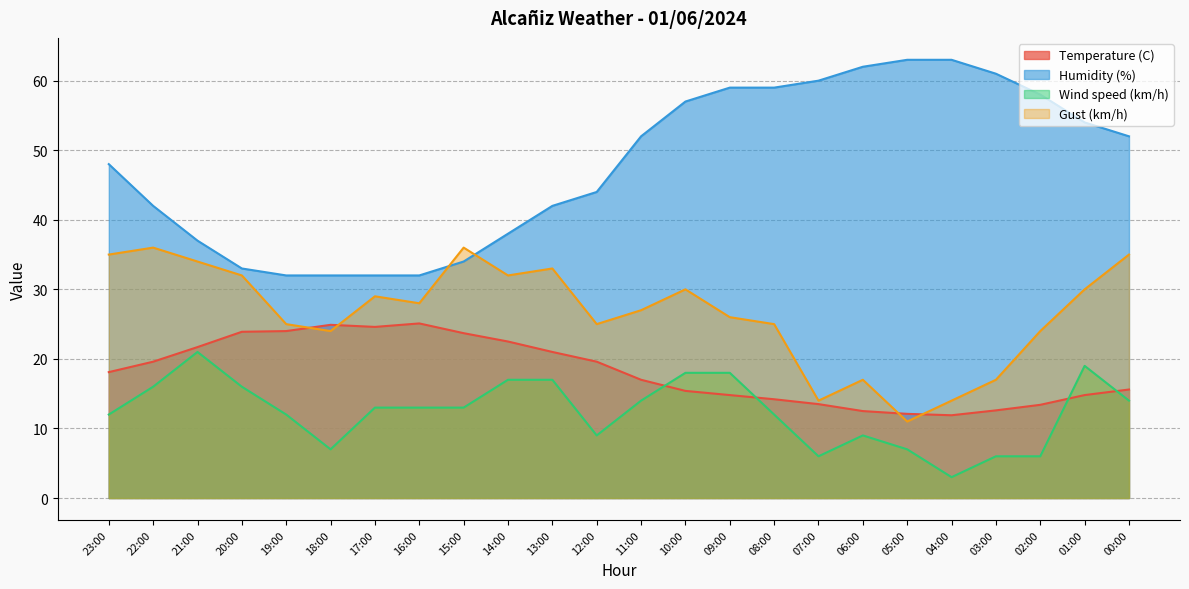

Reading right to left, extract all data points from this chart.

Temperature (C): 15.6	14.8	13.4	12.6	11.9	12.1	12.5	13.5	14.2	14.8	15.4	17.0	19.6	21.0	22.5	23.7	25.1	24.6	24.9	24.0	23.9	21.7	19.6	18.1
Humidity (%): 52.0	54.0	58.0	61.0	63.0	63.0	62.0	60.0	59.0	59.0	57.0	52.0	44.0	42.0	38.0	34.0	32.0	32.0	32.0	32.0	33.0	37.0	42.0	48.0
Wind speed (km/h): 14.0	19.0	6.0	6.0	3.0	7.0	9.0	6.0	12.0	18.0	18.0	14.0	9.0	17.0	17.0	13.0	13.0	13.0	7.0	12.0	16.0	21.0	16.0	12.0
Gust (km/h): 35.0	30.0	24.0	17.0	14.0	11.0	17.0	14.0	25.0	26.0	30.0	27.0	25.0	33.0	32.0	36.0	28.0	29.0	24.0	25.0	32.0	34.0	36.0	35.0